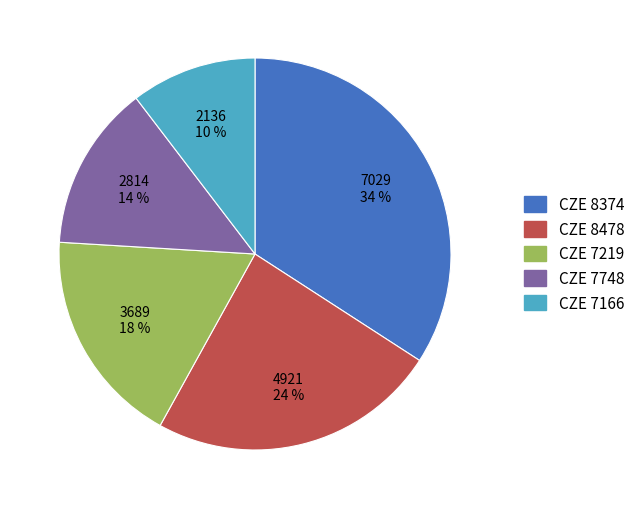

To the nearest percent, what is the average slice percentage?

20%